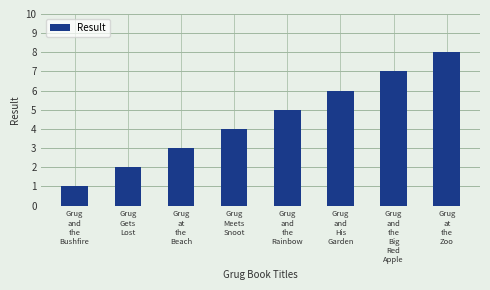

Is it true that the value at Grug
Gets
Lost is 3?

False